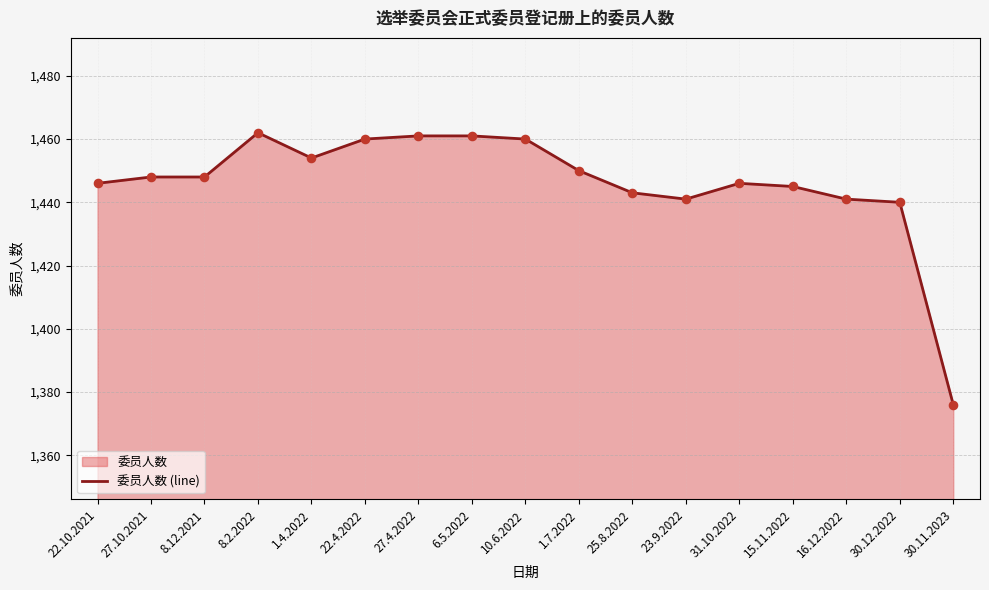

Between 8.12.2021 and 15.11.2022, which is larger?

8.12.2021